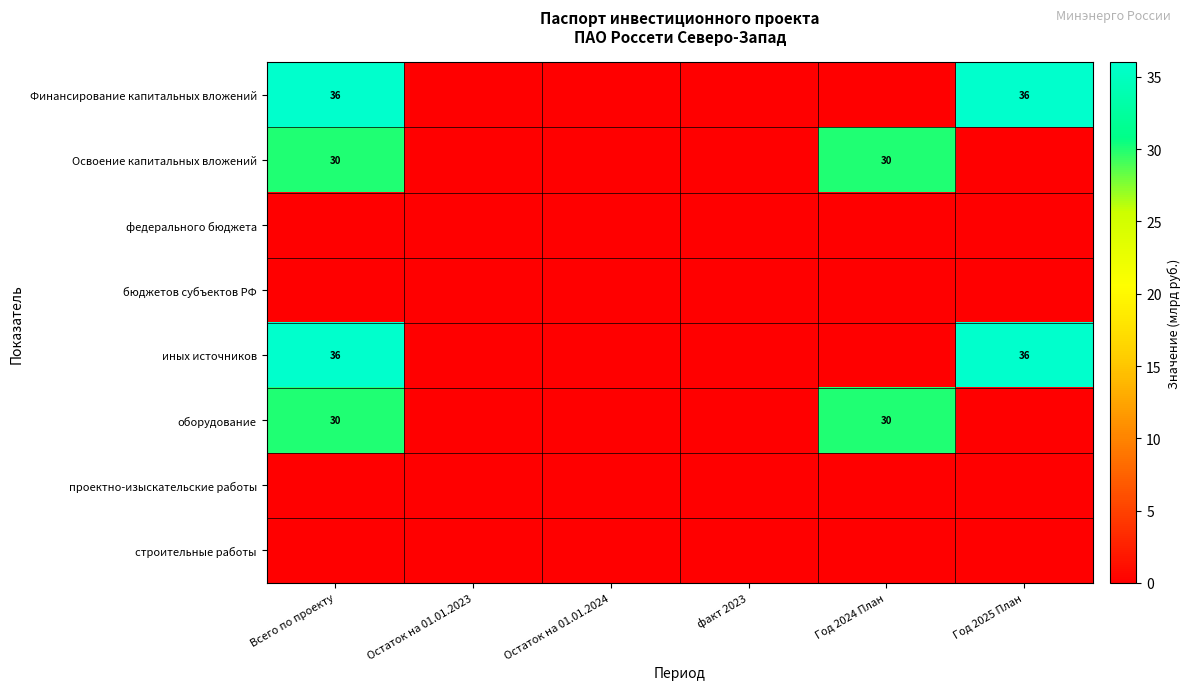

What is the sum of the Освоение капитальных вложений values at Год 2024 План and Всего по проекту?

60